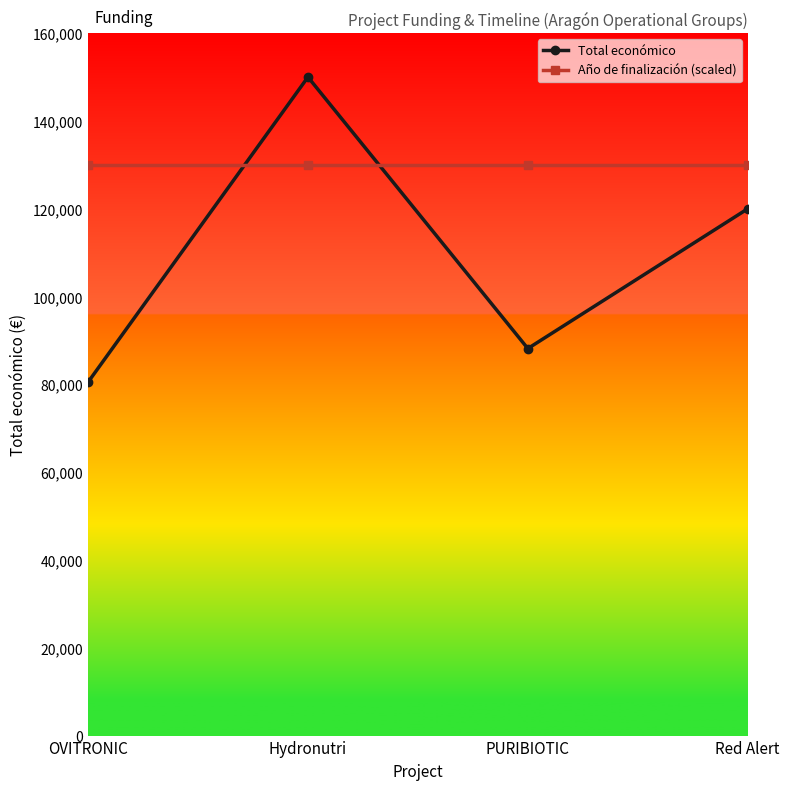

Which series has the largest range (max minus min)?

Total económico